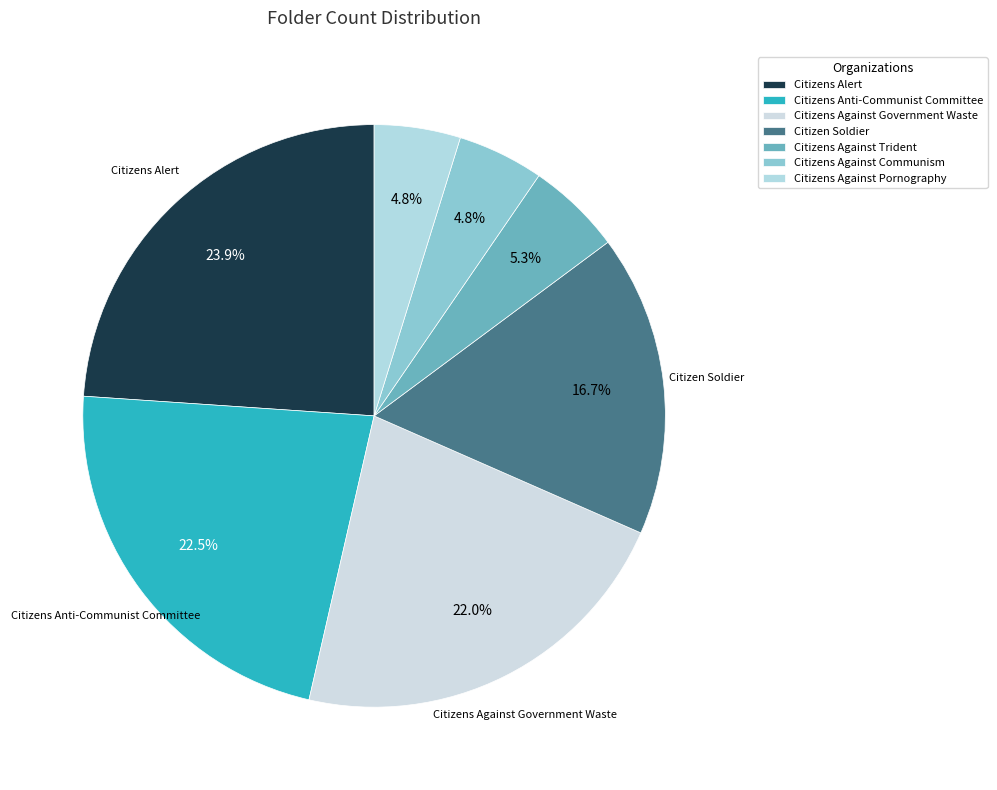

Count the number of slices in the pie.

7